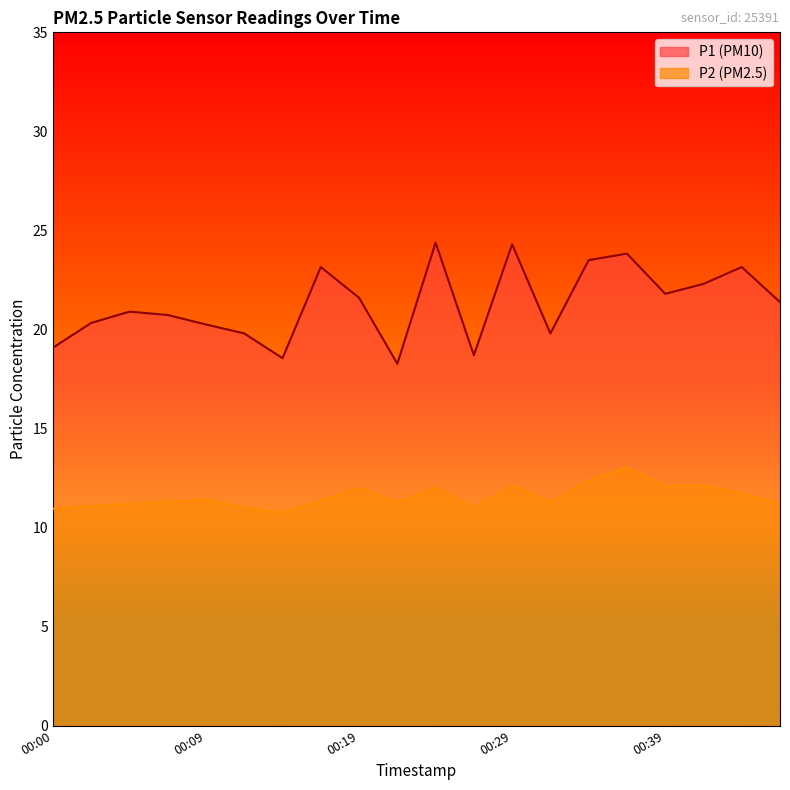

True or false: P2 and P1 cross at least once.

False